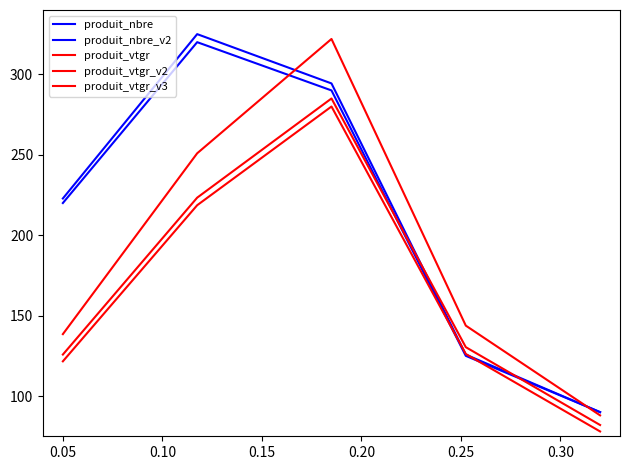

How many lines are shown in the chart?

5